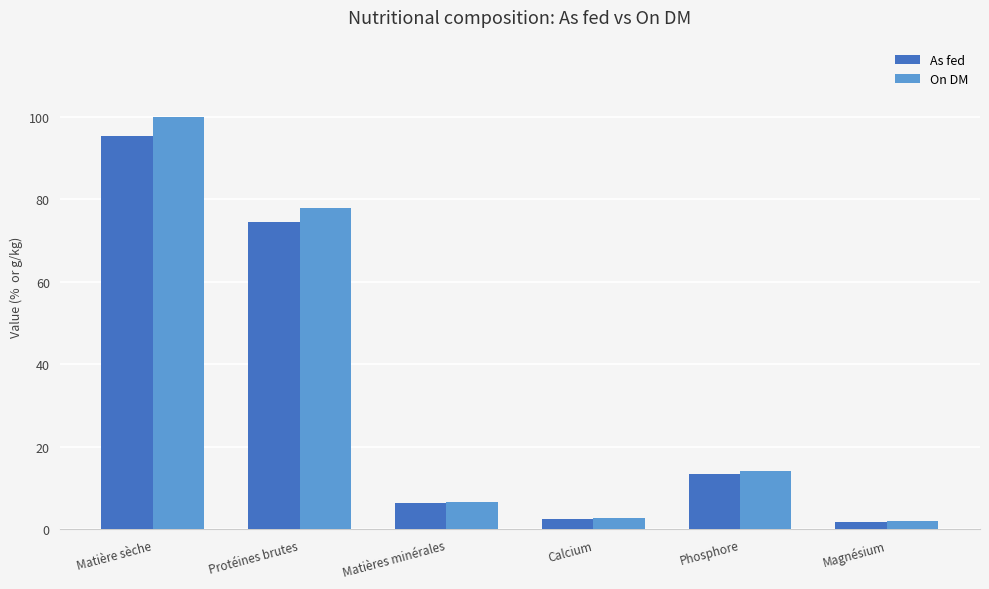

Is the value of On DM at Calcium greater than the value of As fed at Phosphore?

No